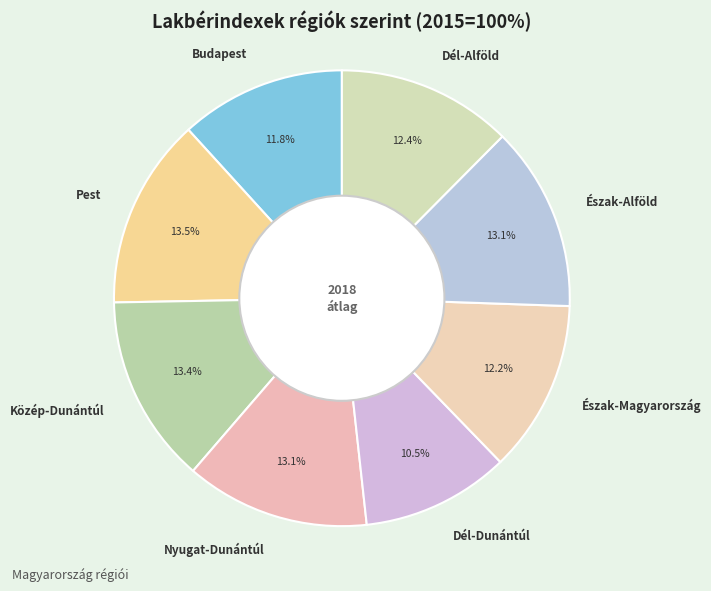

To the nearest percent, what percentage of the pie is Észak-Alföld?

13%